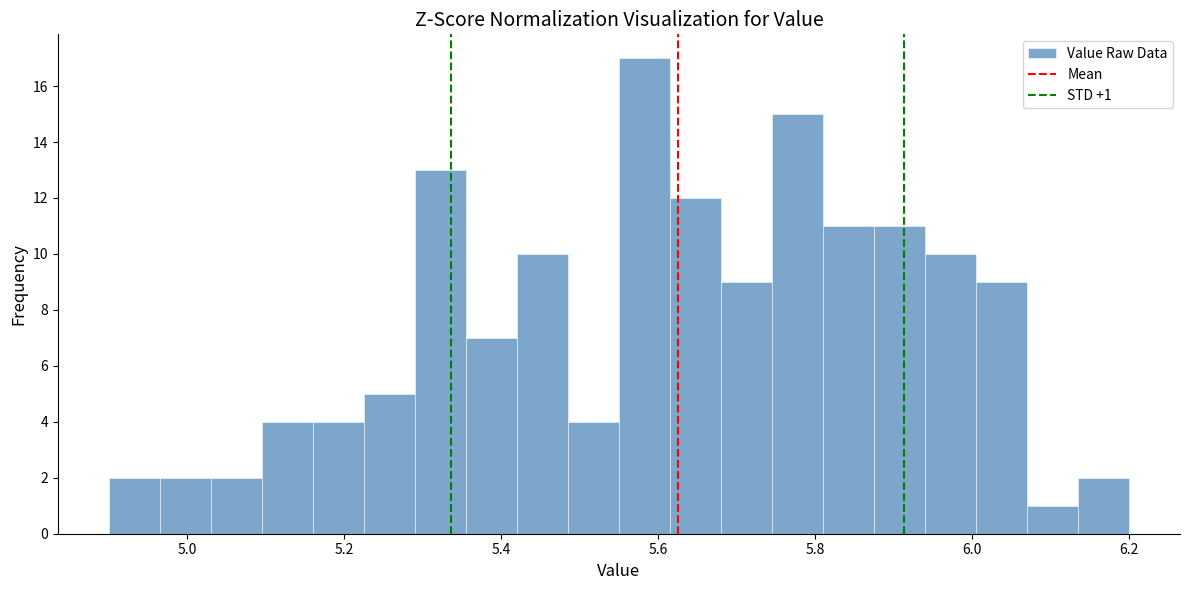

Read against the x-axis, roughly where is the centre of the tallest bar?

5.58